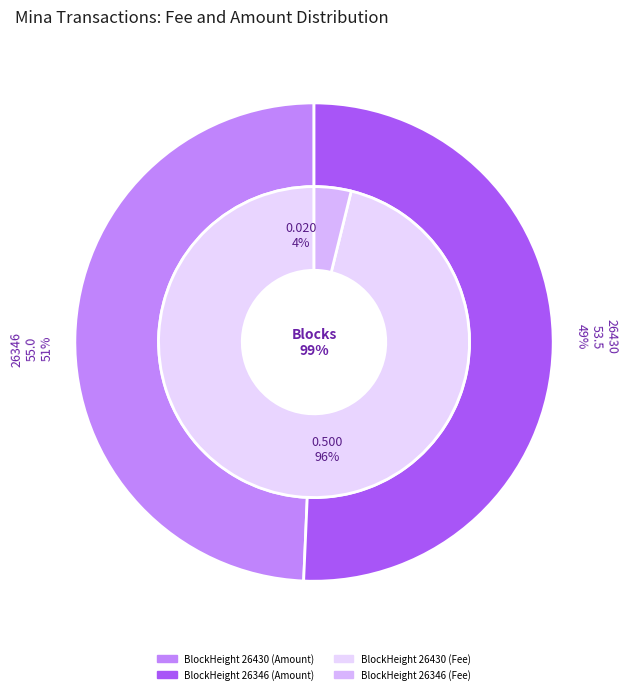

To the nearest percent, what portion does 26346 represent?

4%